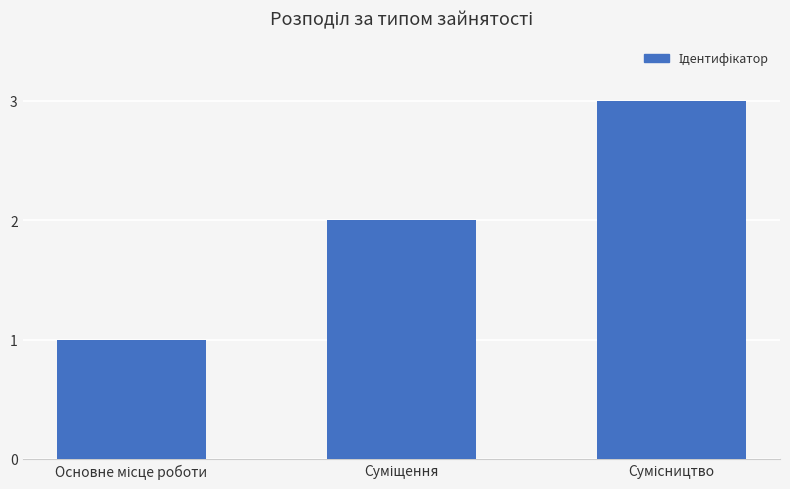

What is the greatest value displayed?

3